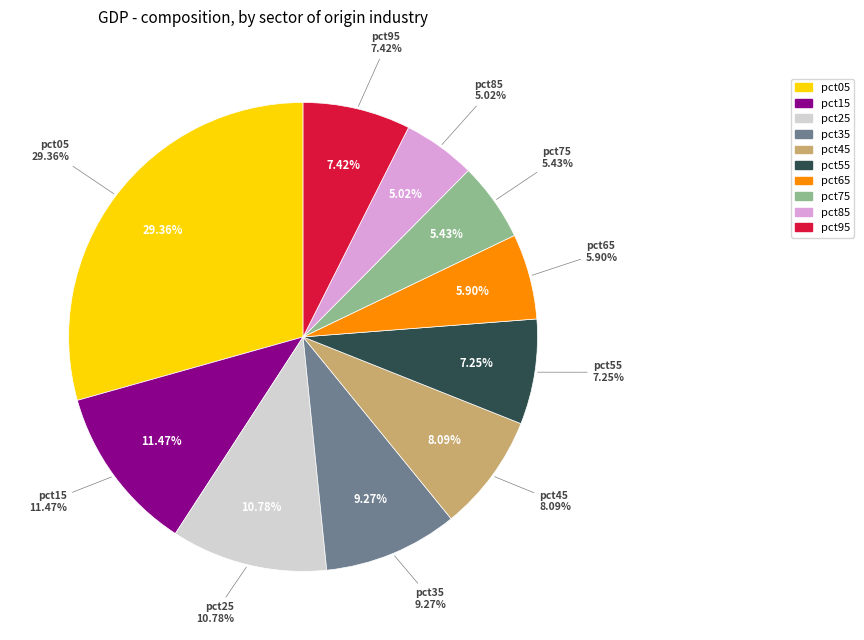

How many slices are in this pie chart?

10